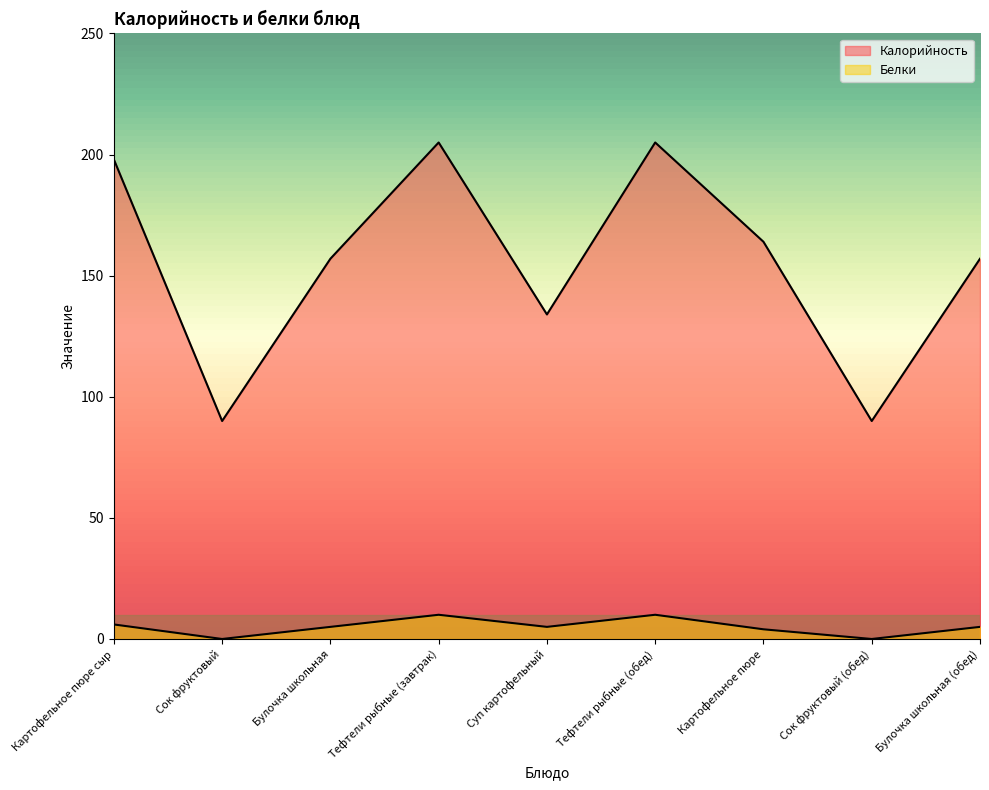

What is the value of the Калорийность point at the 4th from the left?

205